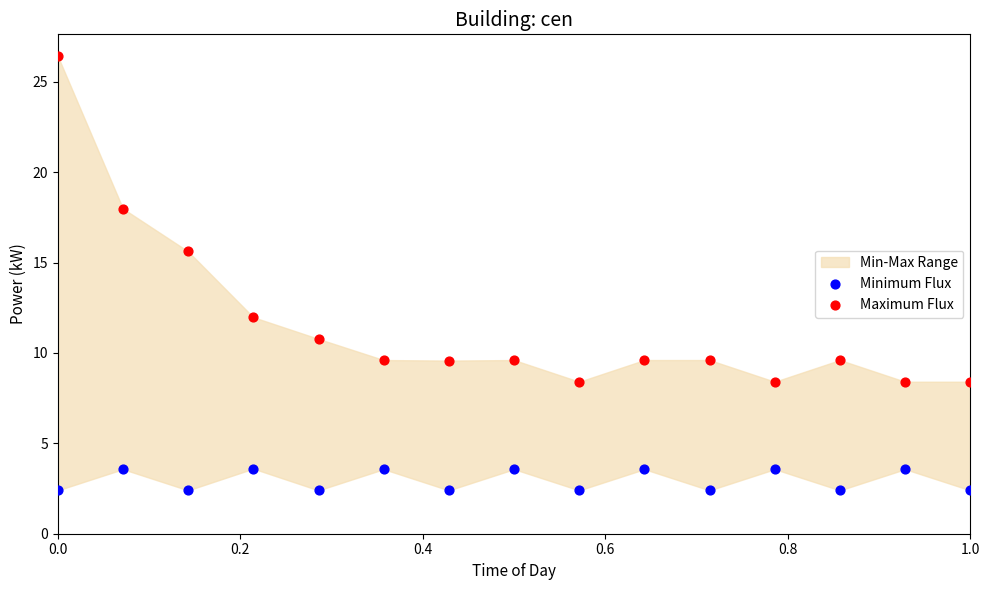

In the Maximum Flux series, what Y value is closest to 17?

18.0